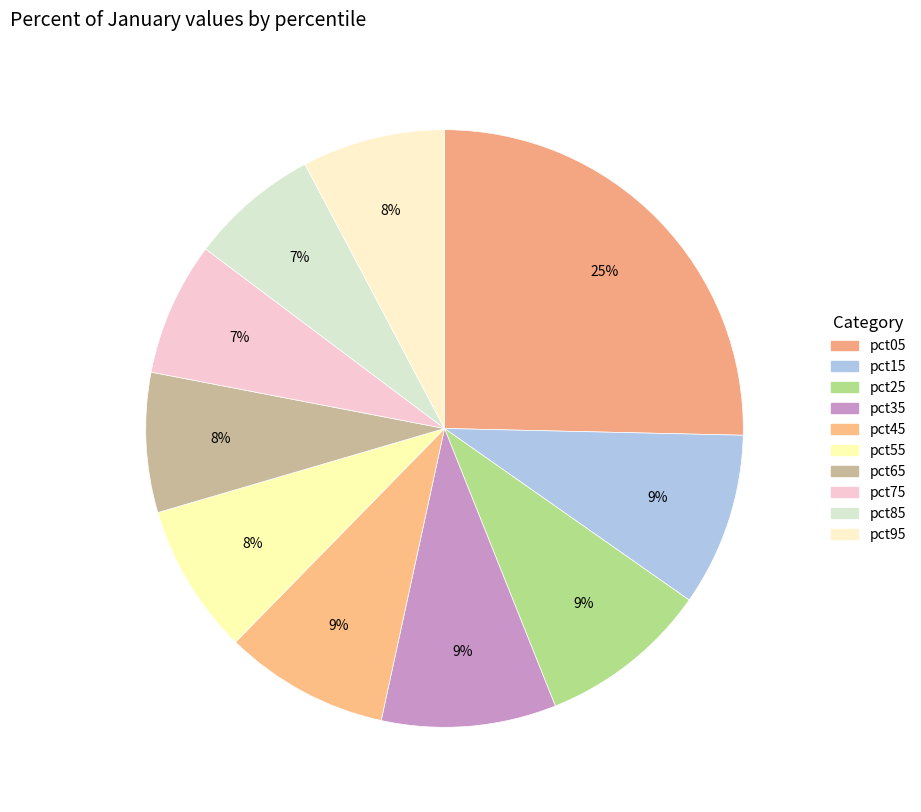

How much of the chart is everything except pct45?

91.1%